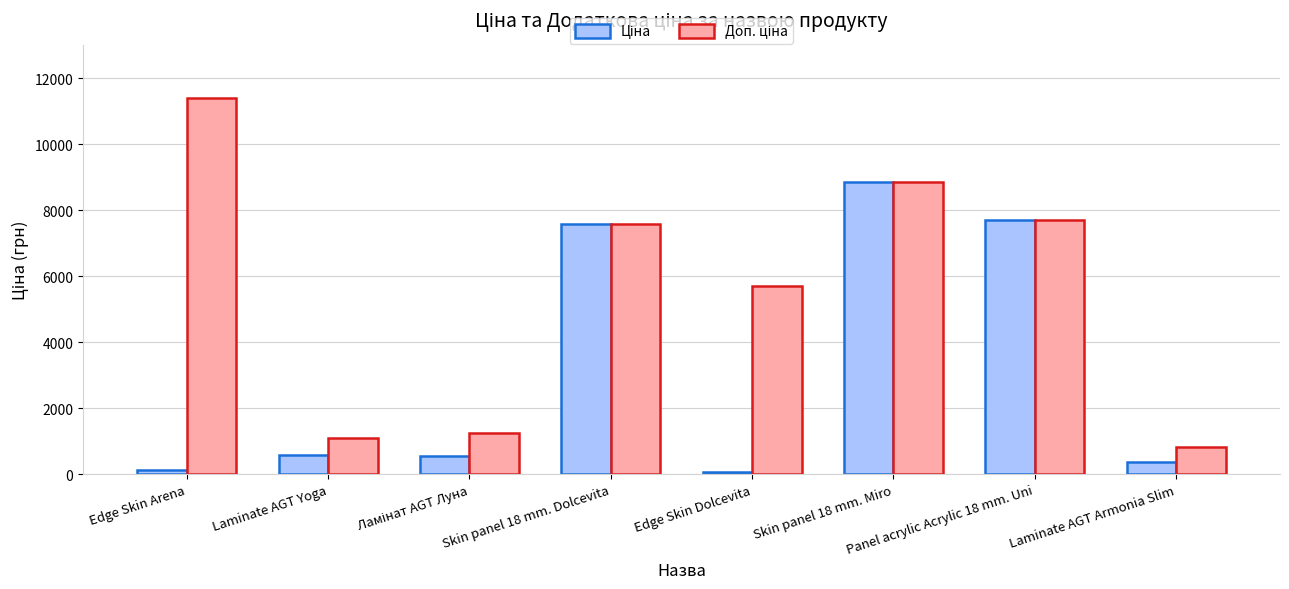

At which category is the sum across all series the highest?

Skin panel 18 mm. Miro